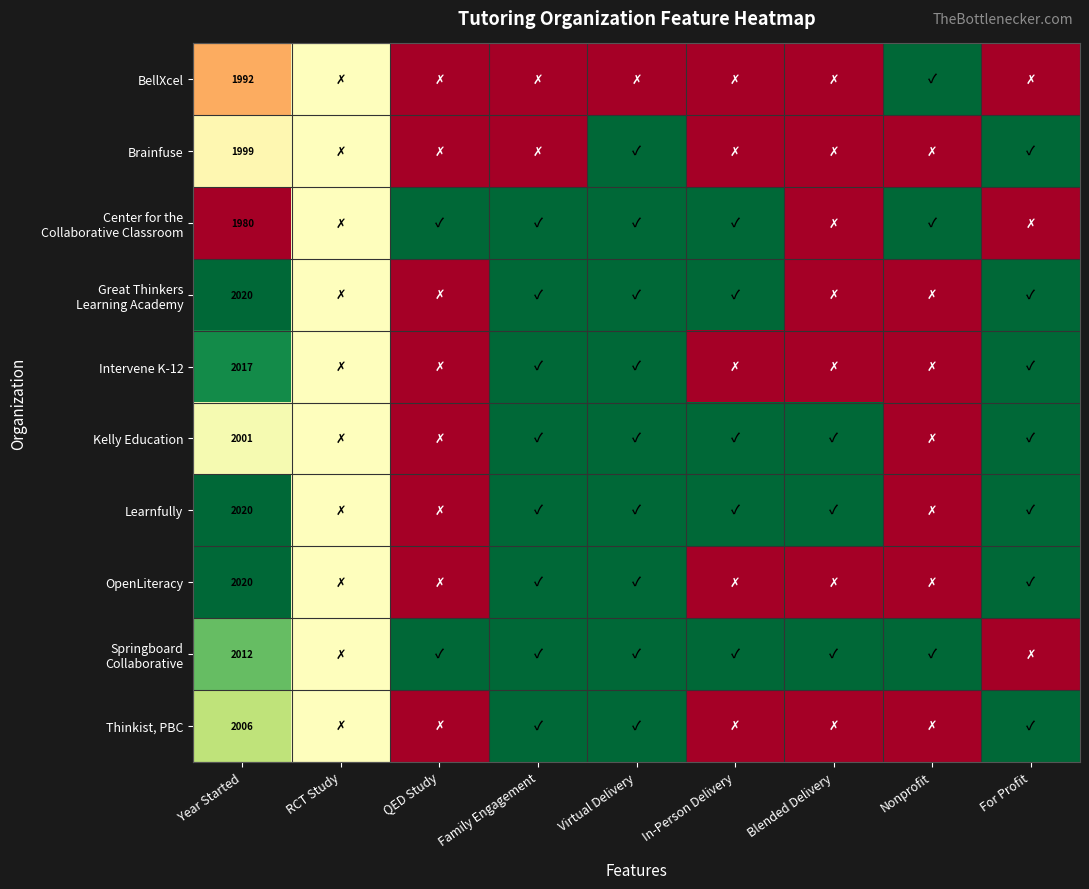

At which category is the sum across all series the highest?

Virtual Delivery